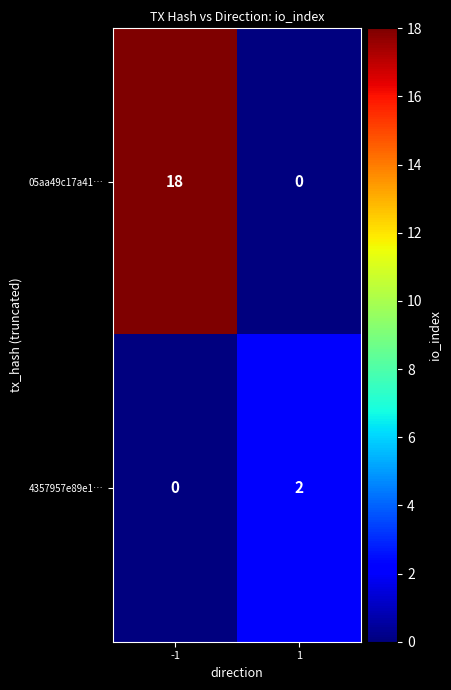

What is the difference between the maximum and minimum values in the 05aa49c17a41… series?

18